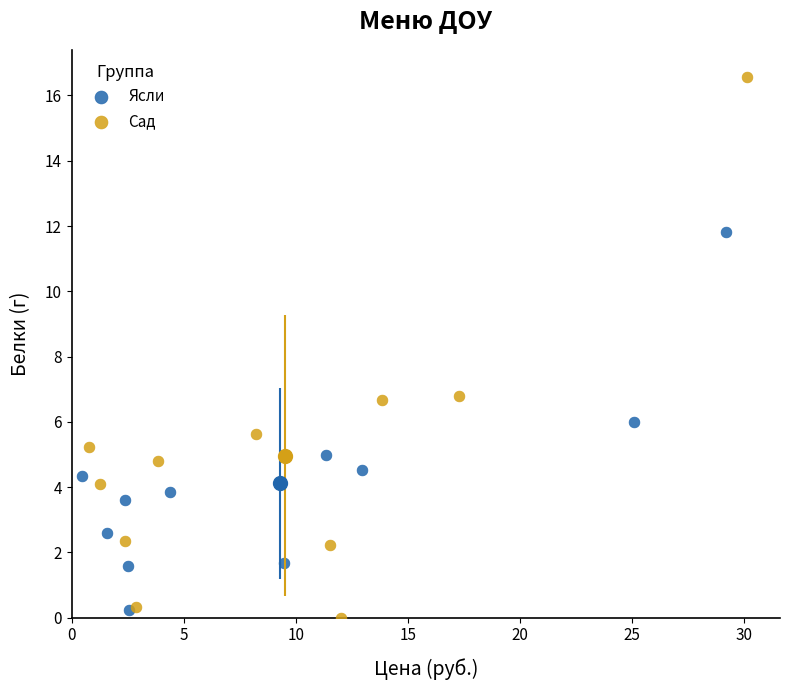

Which series has the largest Y range (max minus min)?

Сад